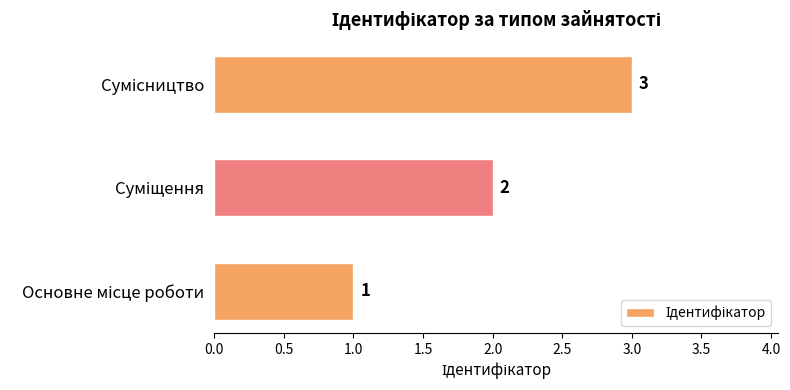

How many values are between 1 and 3?

3